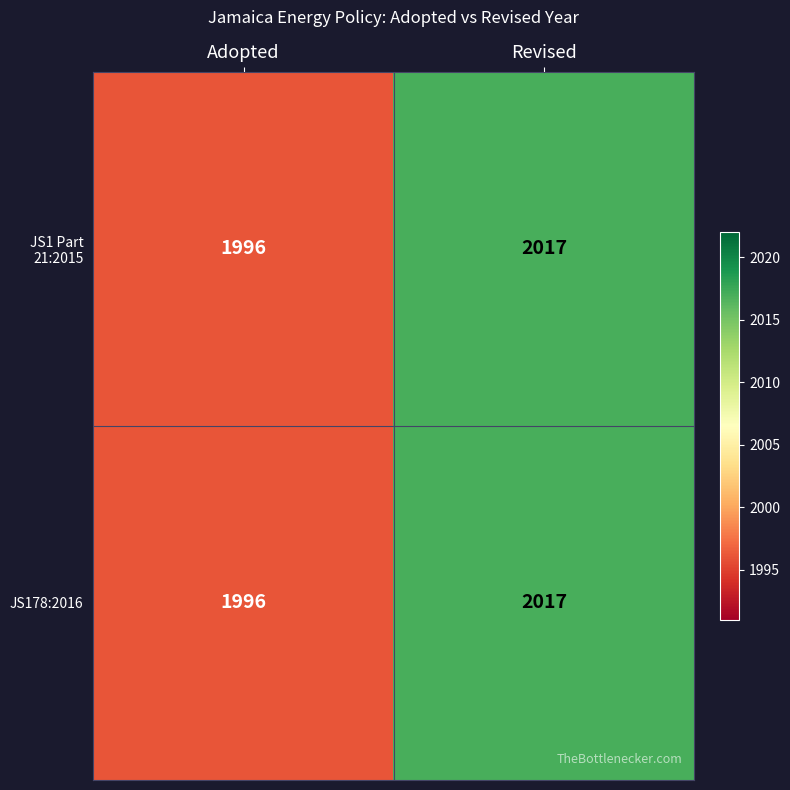

At how many categories does at least one series exceed 2012?

1